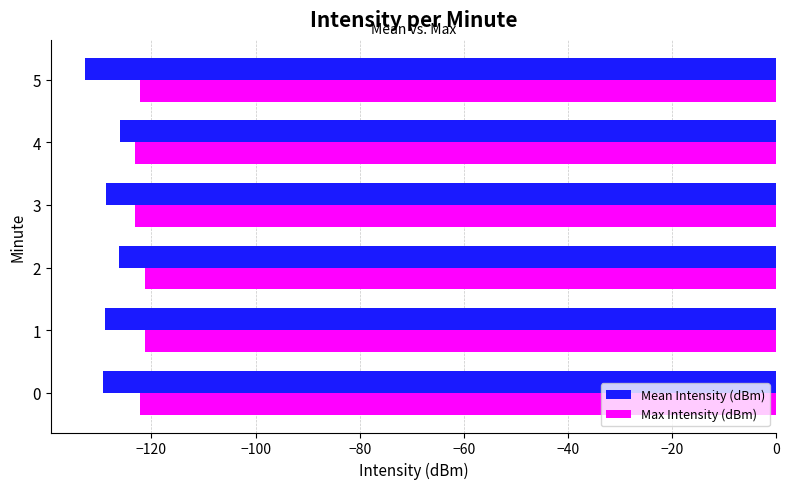

What is the average value of the Mean Intensity (dBm) series?

-128.6